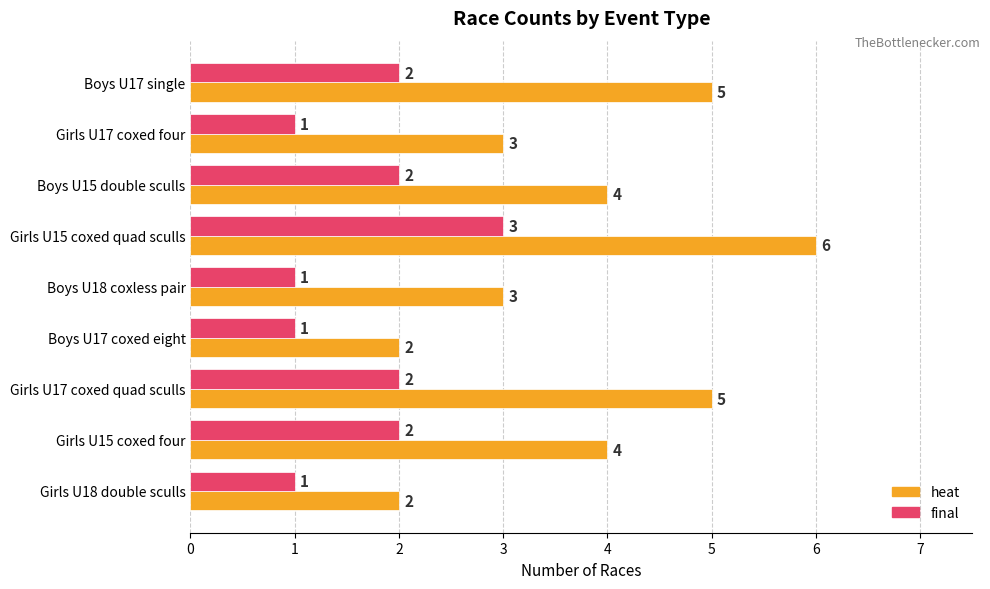

Count the heat values in the range 3 to 5.

6